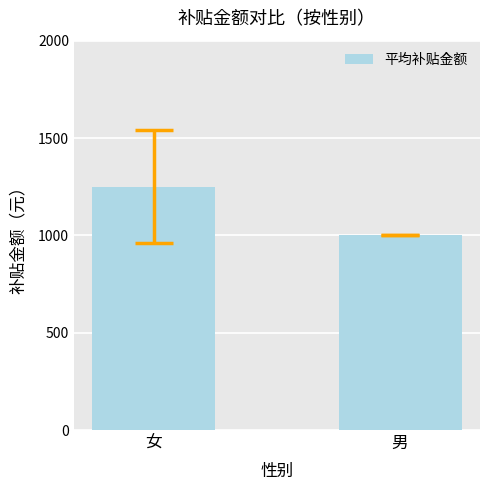

What position from the right is 男?

1